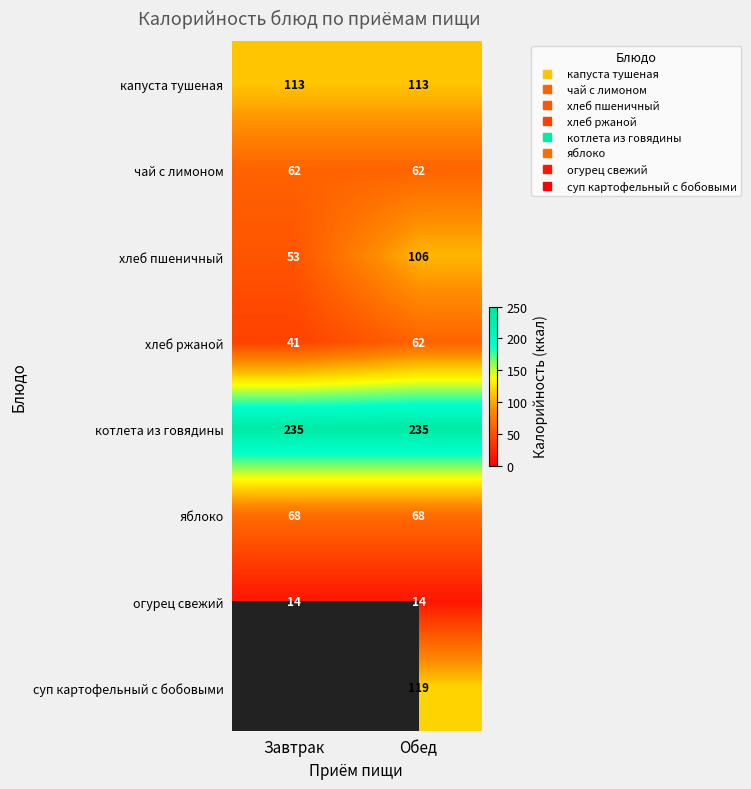

Between Завтрак and Обед, which is larger?

Завтрак